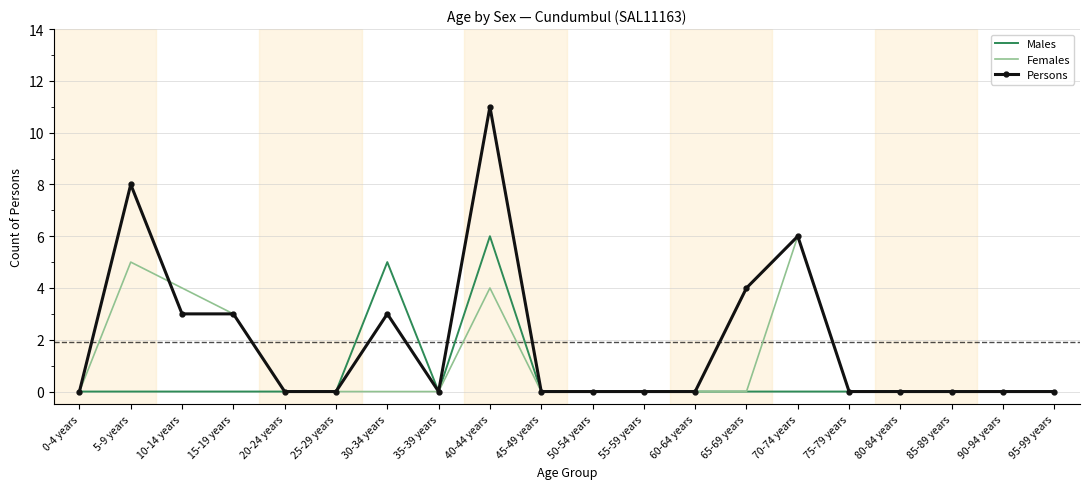

What is the average value of the Persons series?

2